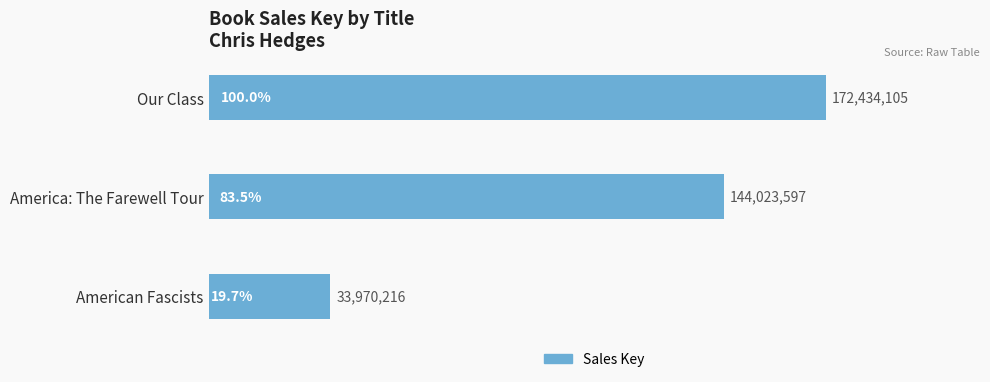

Are the bars grouped side by side (vs. stacked)?

No